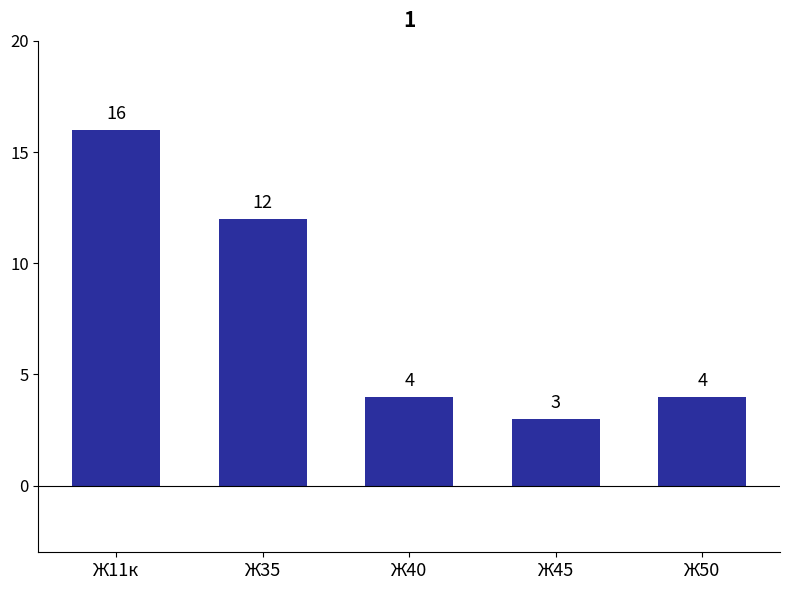

True or false: the data shows 25 at Ж11к.

False